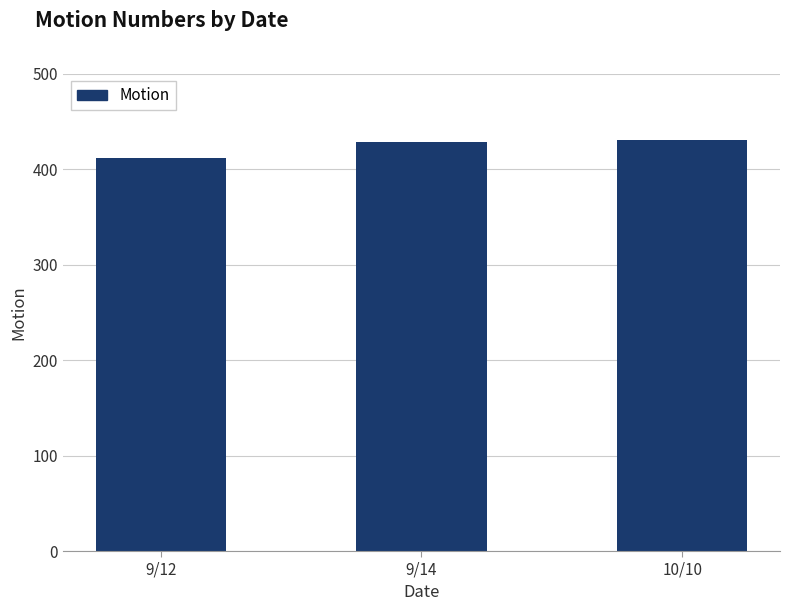

The value at 10/10 is 631. True or false?

False